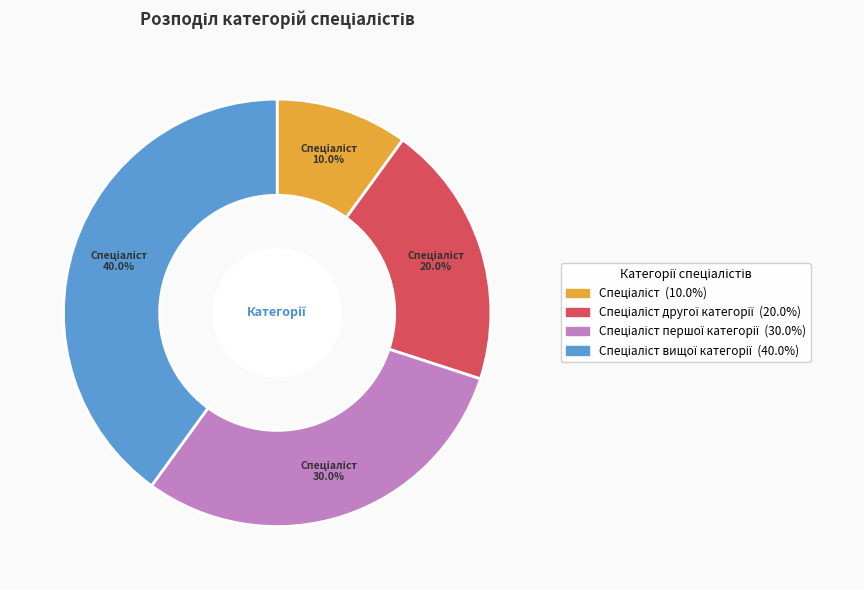

Is there any slice that represents more than half of the pie?

No